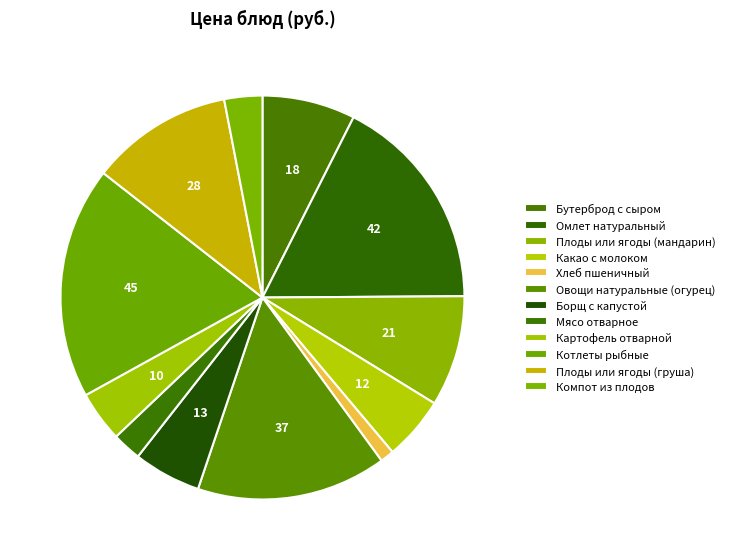

How many segments does this pie chart have?

12